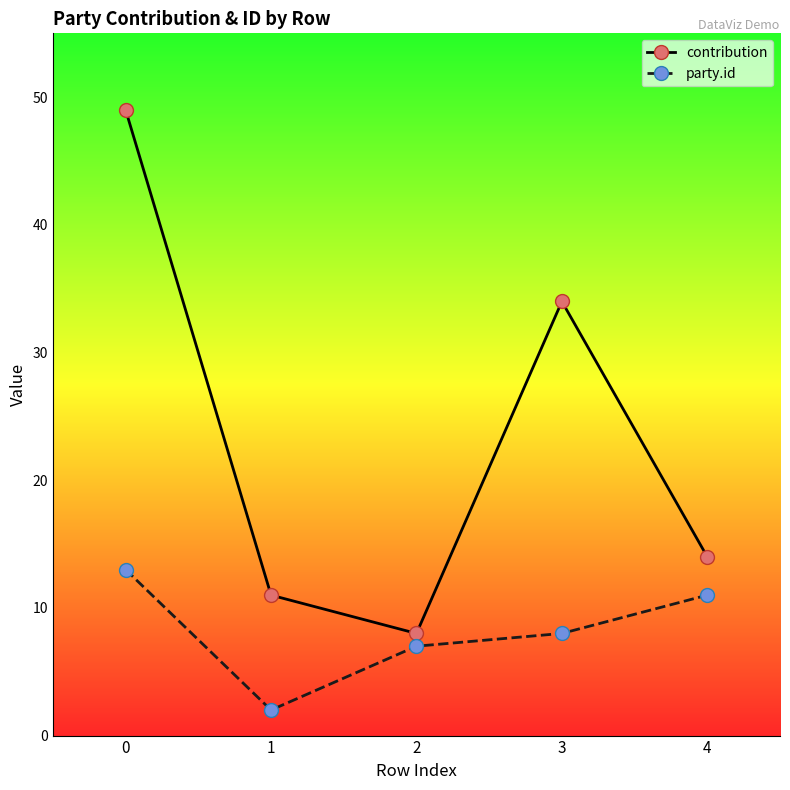

Which series has the largest range (max minus min)?

contribution